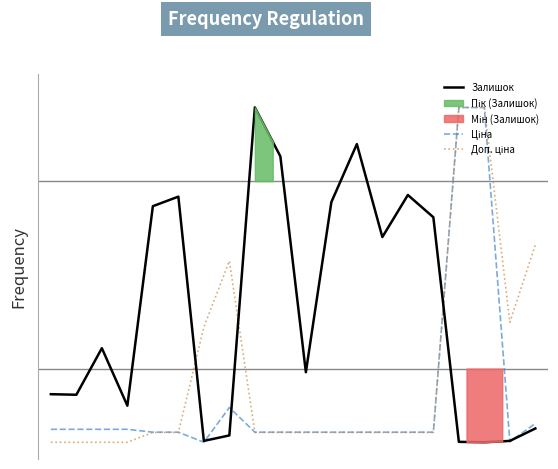

What is the difference between the Доп. ціна values at 17 and 9?

1.0